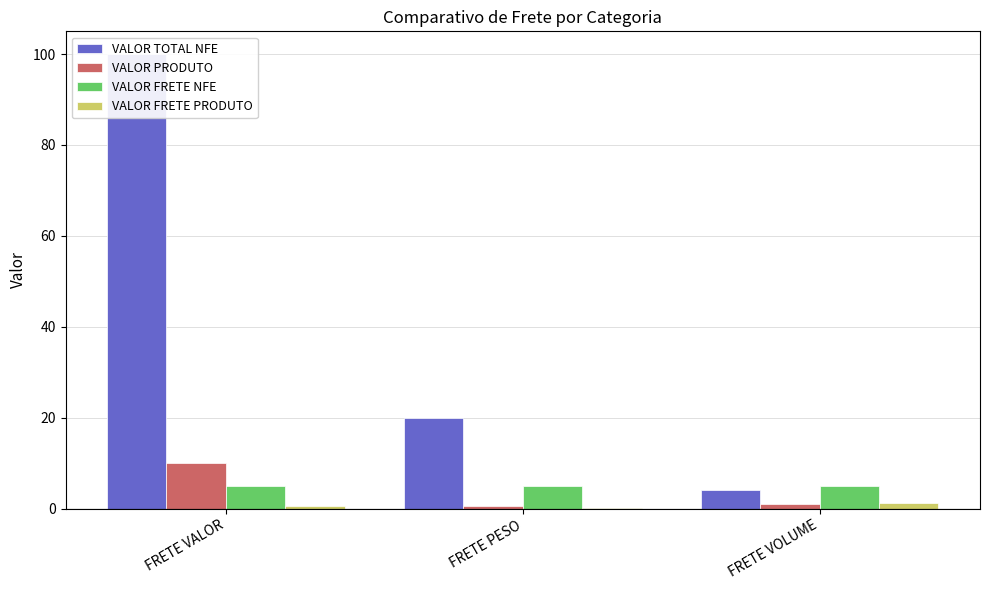

Which category has the lowest value in the VALOR PRODUTO series?

FRETE PESO